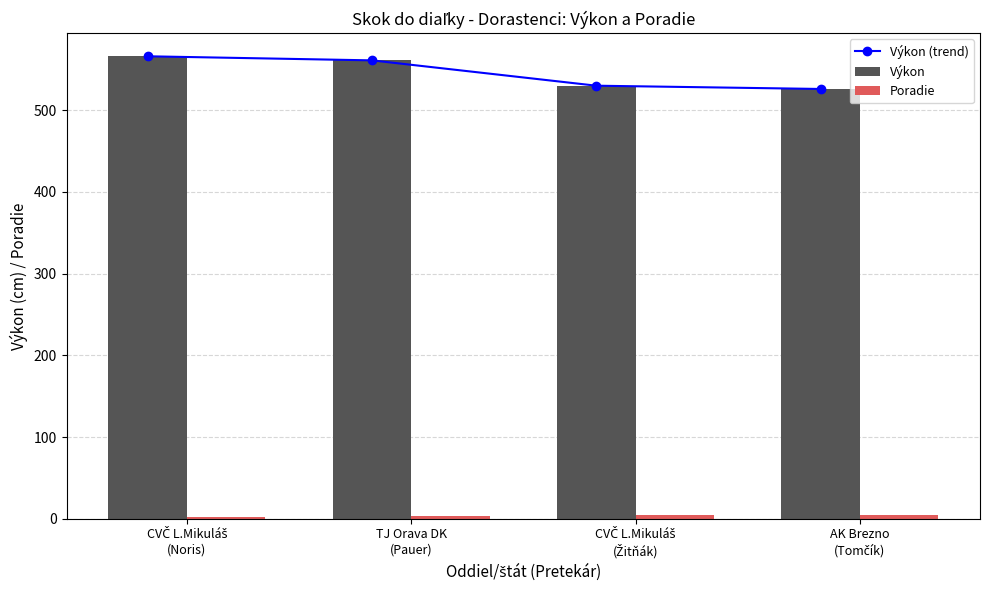

Does the chart contain any negative values?

No